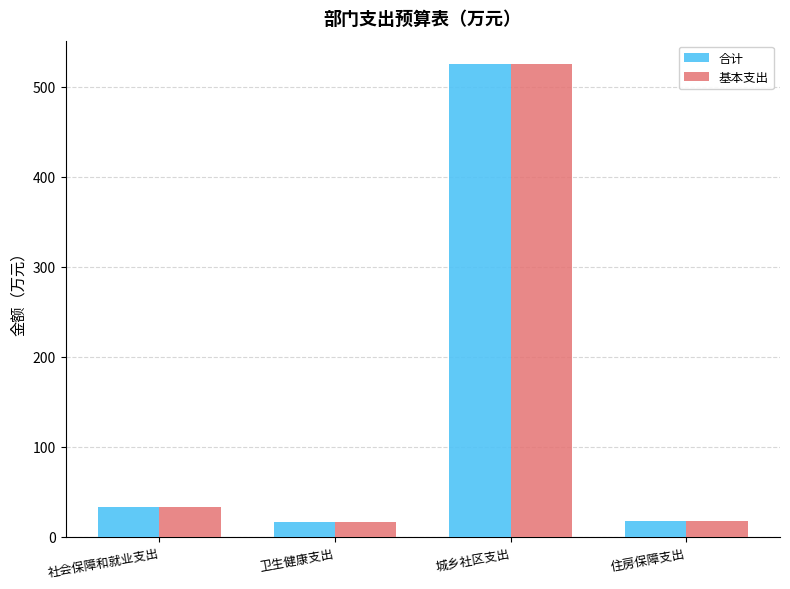

What is the approximate value of 基本支出 at 城乡社区支出?

524.8